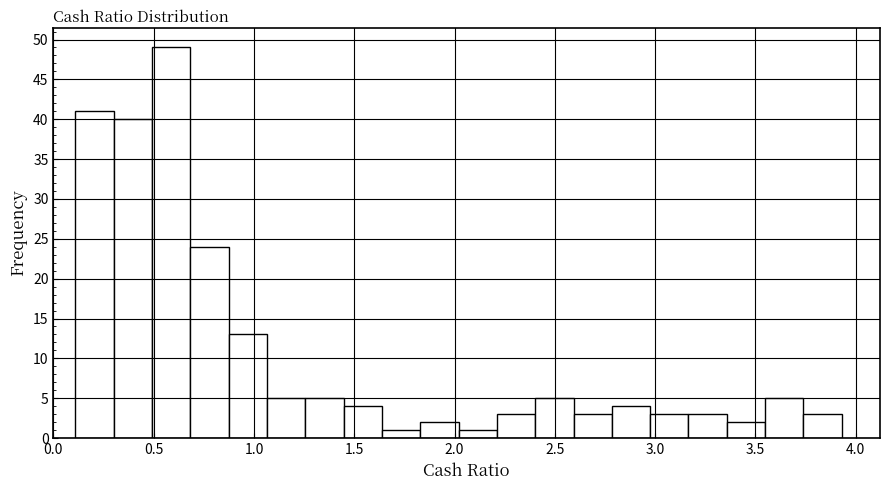

Read against the x-axis, roughly where is the centre of the tallest bar?

0.60